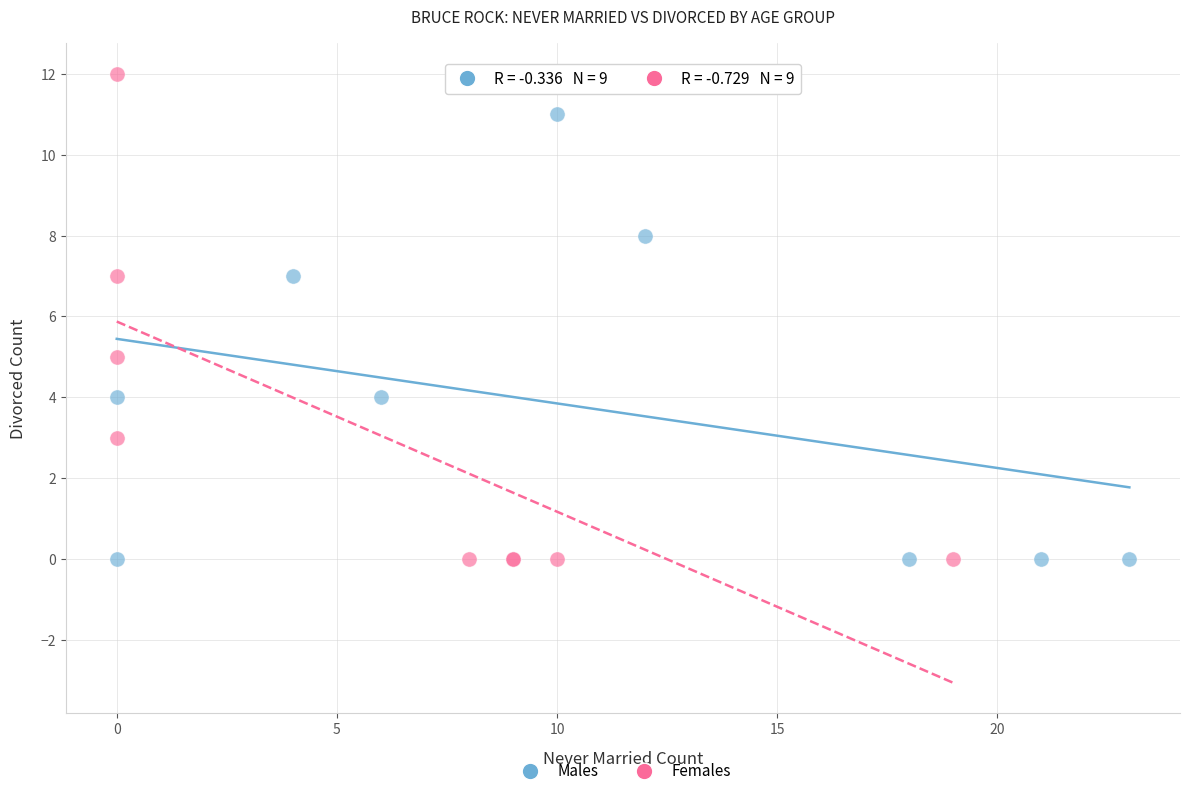

Which series contains the highest Y value?

Females